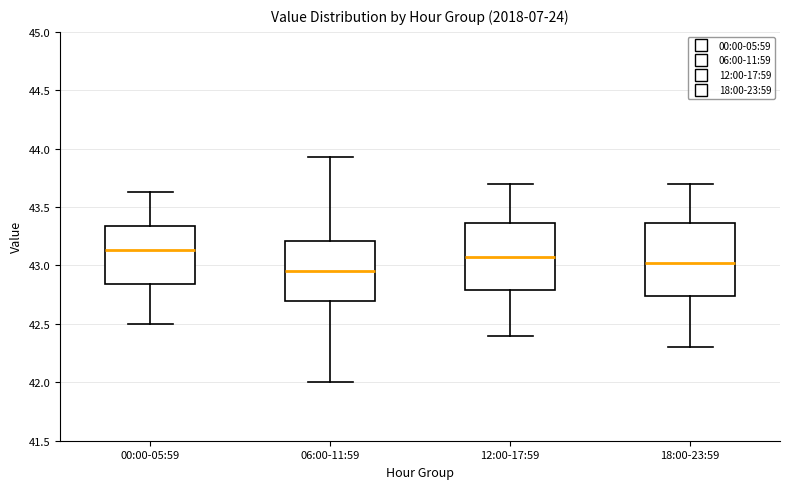

Which box's median line is the highest?

00:00-05:59